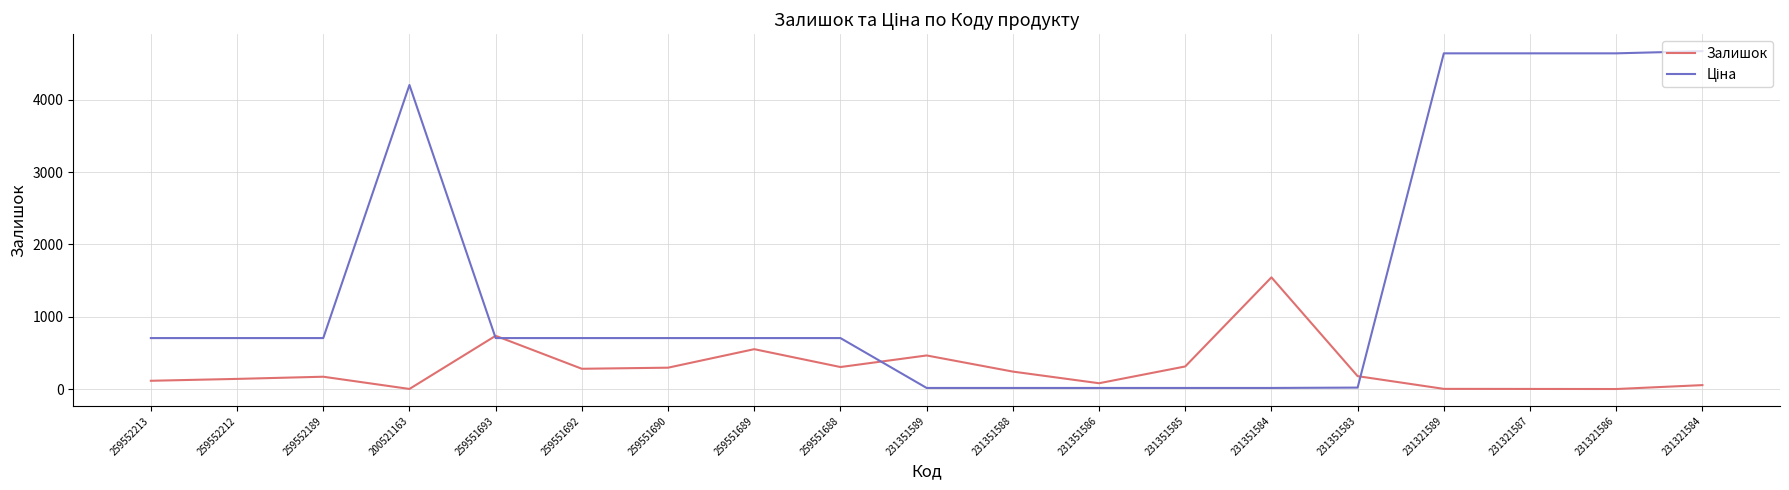

What is the total value across all series at 231351588?

257.8